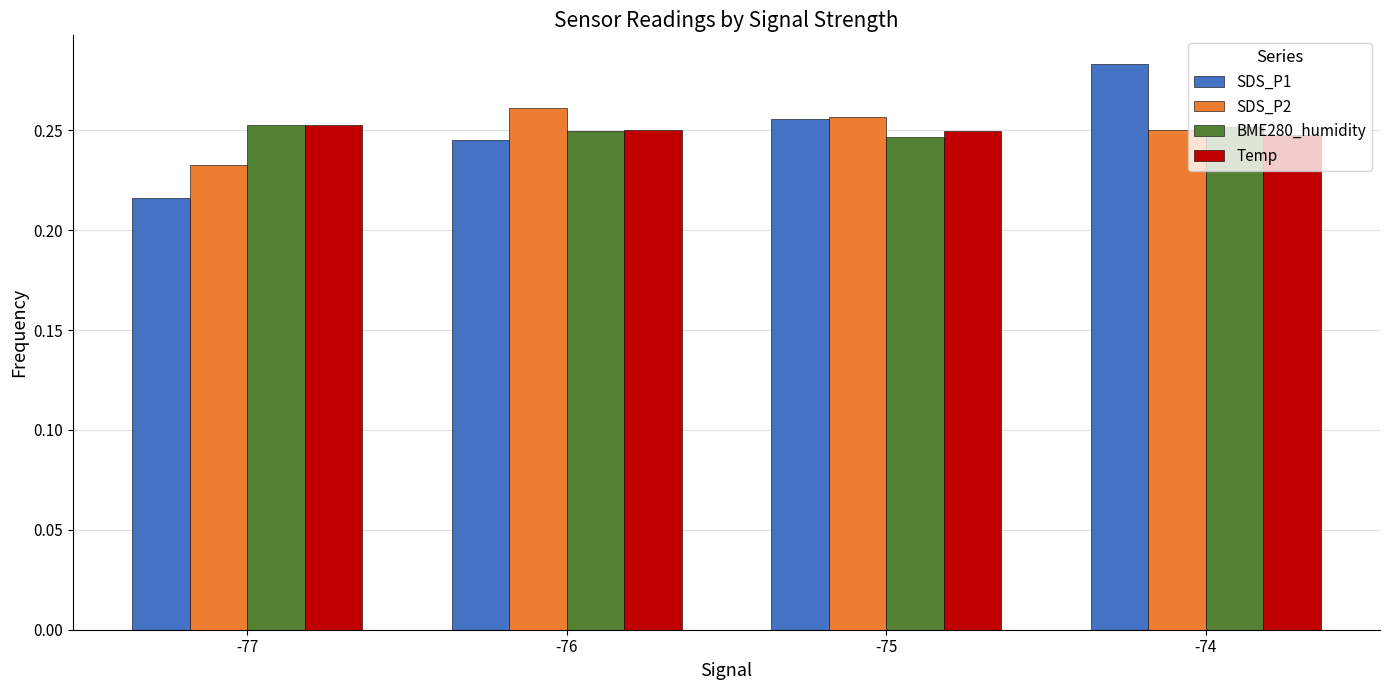

Is it true that Temp equals 0.1 at -74?

False